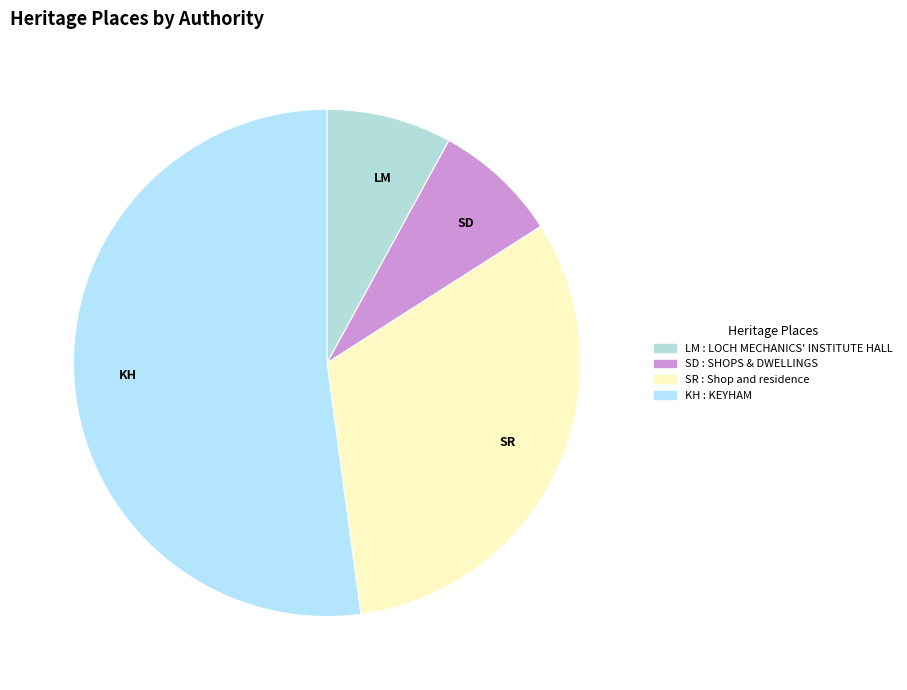

Which has a higher value, KH or SD?

KH